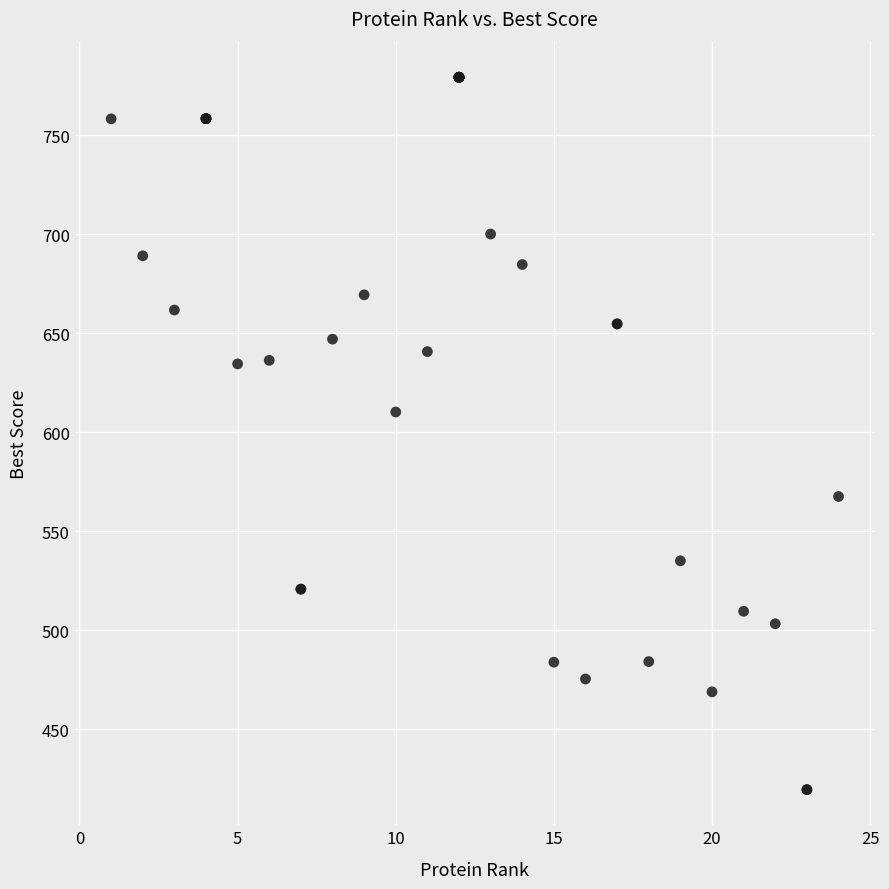

What Y value in the scatter plot is closest to 599?

610.3